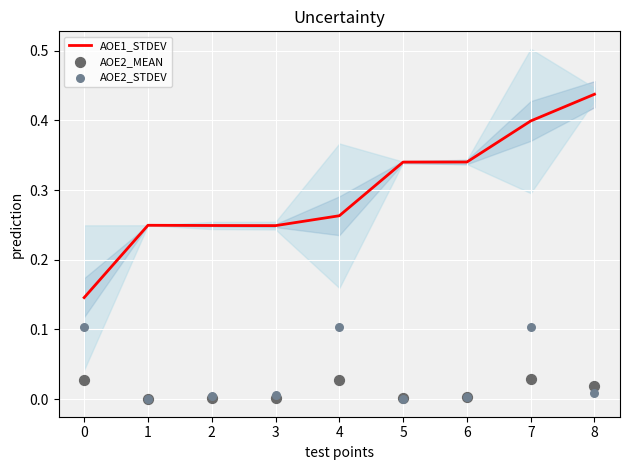

Which series contains the highest Y value?

AOE1_STDEV